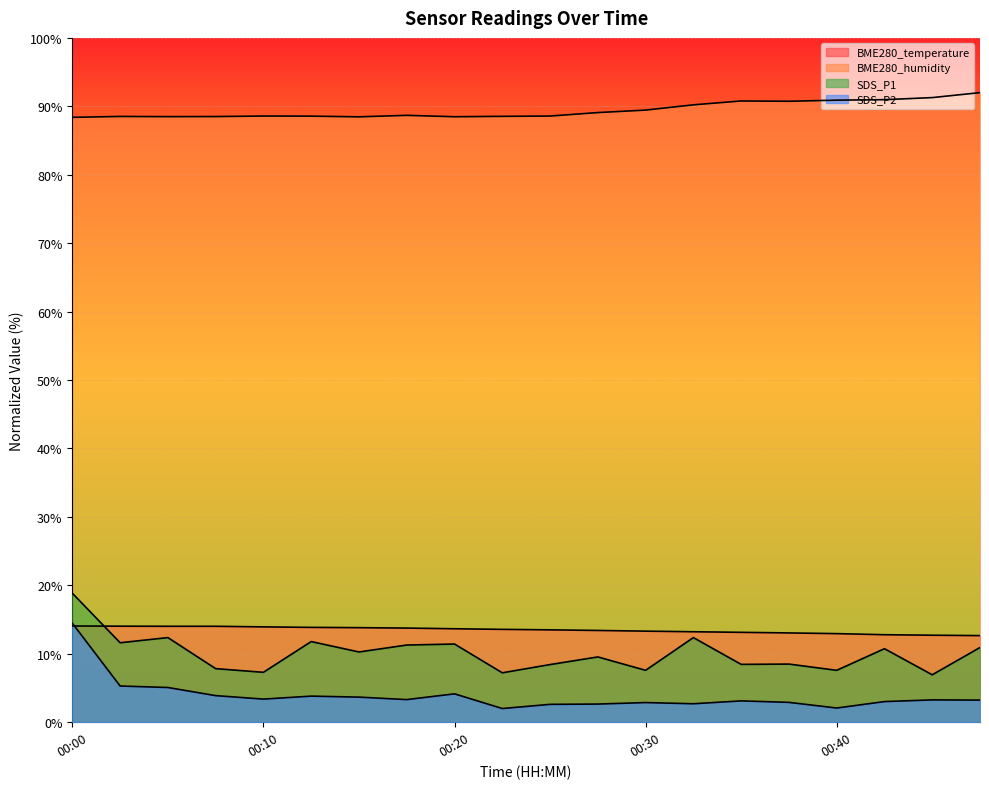

At 00:00, list the series in order from largest to smallest.

BME280_humidity, SDS_P1, SDS_P2, BME280_temperature